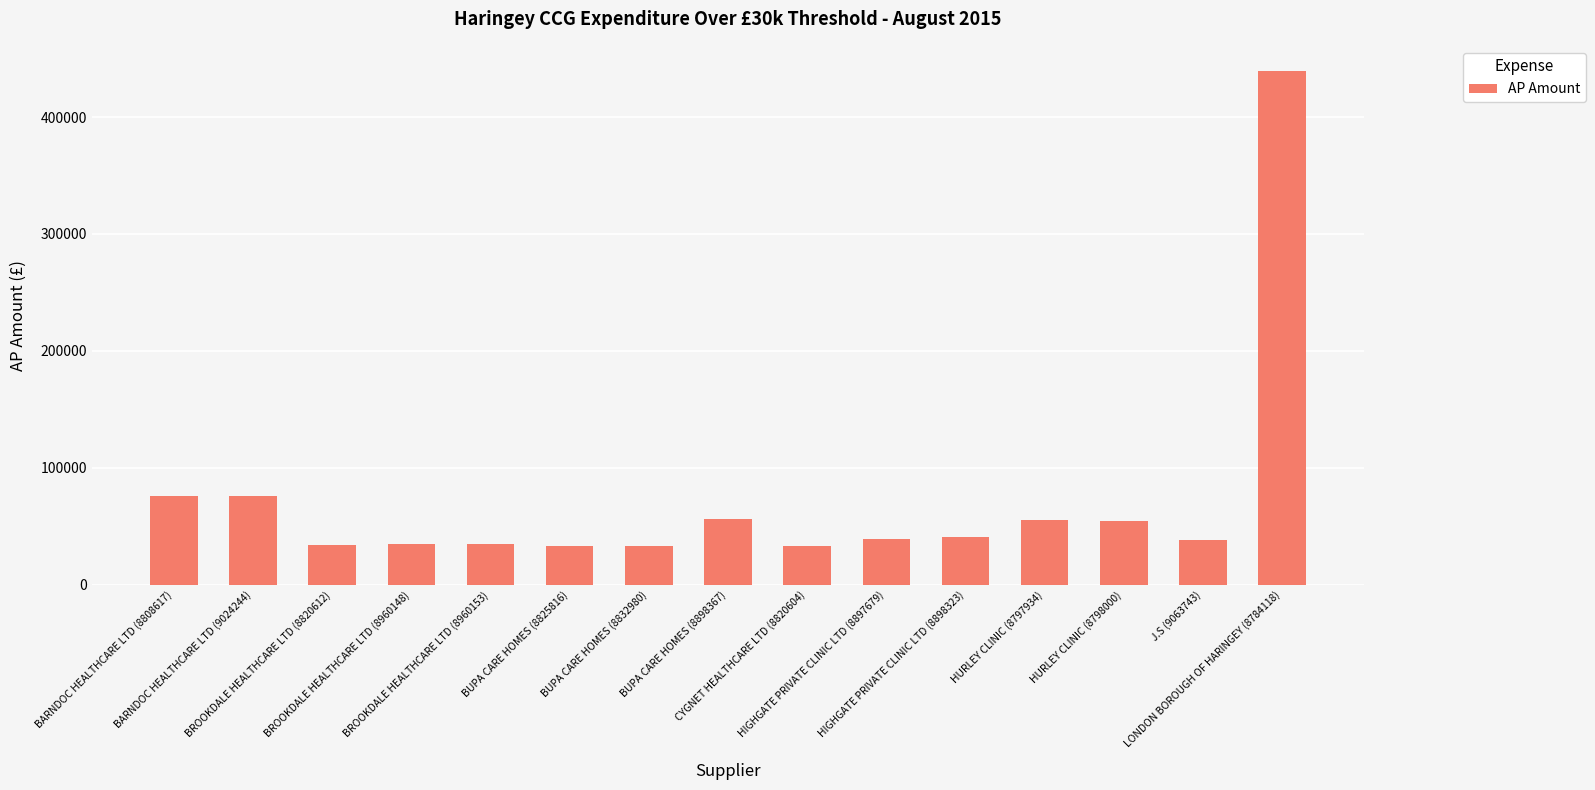

What is the label of the 3rd bar from the left?

BROOKDALE HEALTHCARE LTD (8820612)